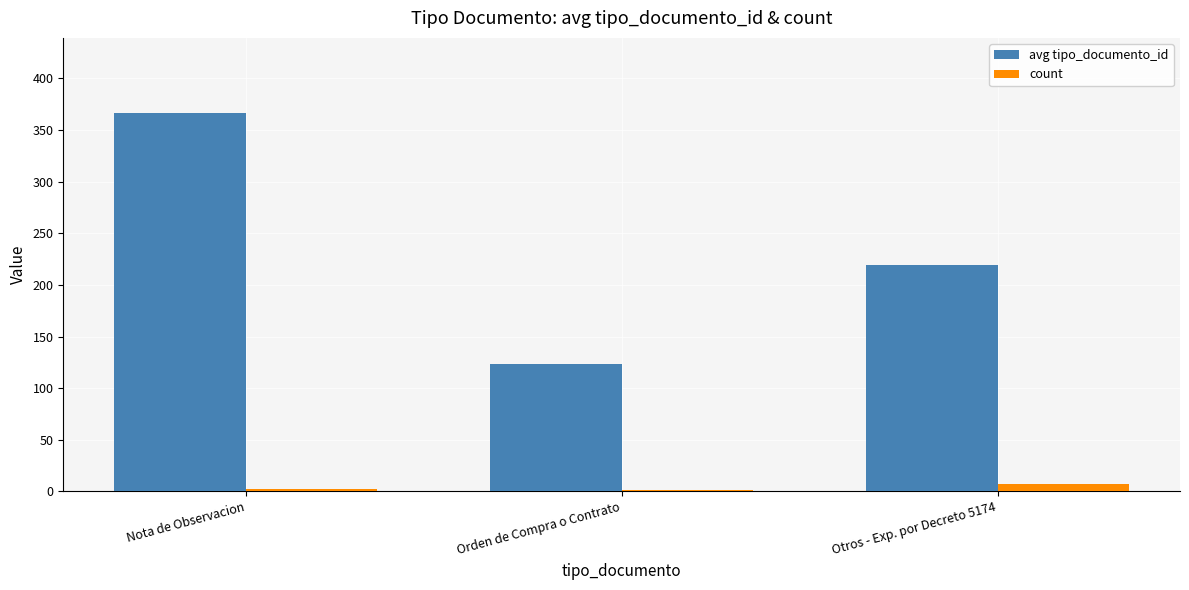

Are the bars horizontal?

No